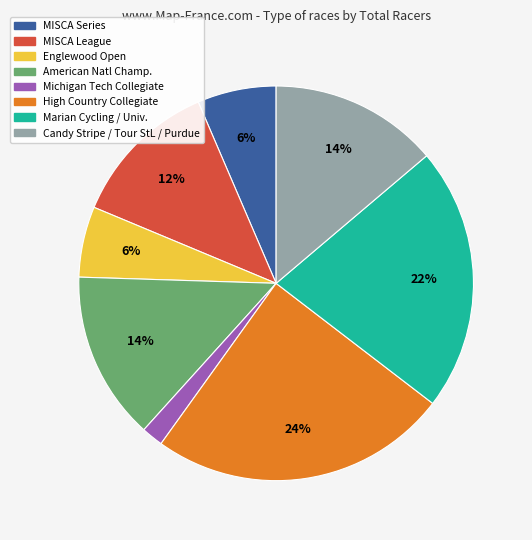

To the nearest percent, what is the average slice percentage?

12%